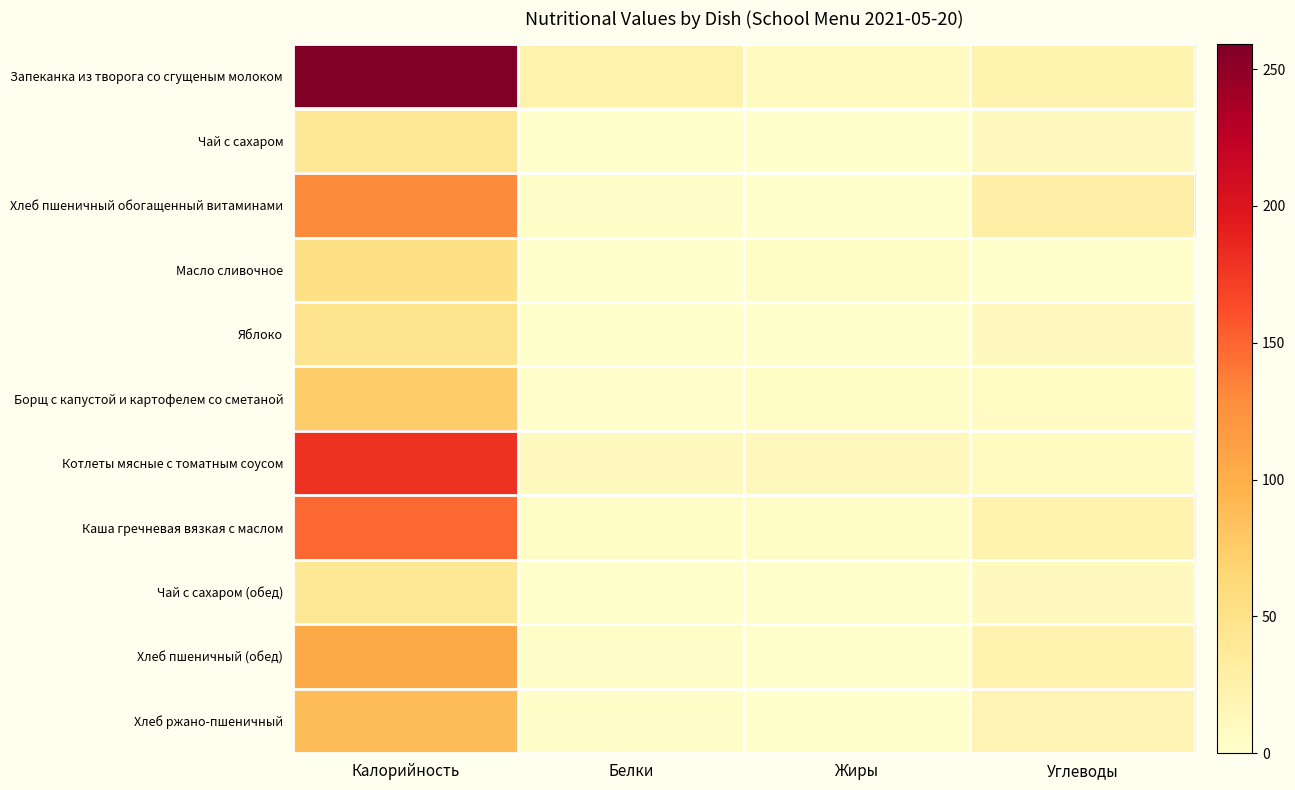

Reading right to left, list all the values displayed in this chart.

Запеканка из творога со сгущеным молоком: Углеводы=21.1	Жиры=8.6	Белки=23.4	Калорийность=259.1
Чай с сахаром: Углеводы=10.0	Жиры=0.0	Белки=0.0	Калорийность=39.9
Хлеб пшеничный обогащенный витаминами: Углеводы=27.5	Жиры=0.5	Белки=4.0	Калорийность=130.0
Масло сливочное: Углеводы=0.1	Жиры=5.8	Белки=0.1	Калорийность=52.9
Яблоко: Углеводы=9.8	Жиры=0.4	Белки=0.4	Калорийность=47.0
Борщ с капустой и картофелем со сметаной: Углеводы=8.0	Жиры=4.1	Белки=1.6	Калорийность=75.6
Котлеты мясные с томатным соусом: Углеводы=8.3	Жиры=11.8	Белки=9.9	Калорийность=179.0
Каша гречневая вязкая с маслом: Углеводы=21.5	Жиры=4.9	Белки=4.8	Калорийность=148.6
Чай с сахаром (обед): Углеводы=10.0	Жиры=0.4	Белки=0.0	Калорийность=39.9
Хлеб пшеничный (обед): Углеводы=22.0	Жиры=0.4	Белки=3.2	Калорийность=104.0
Хлеб ржано-пшеничный: Углеводы=18.4	Жиры=0.4	Белки=3.2	Калорийность=88.0